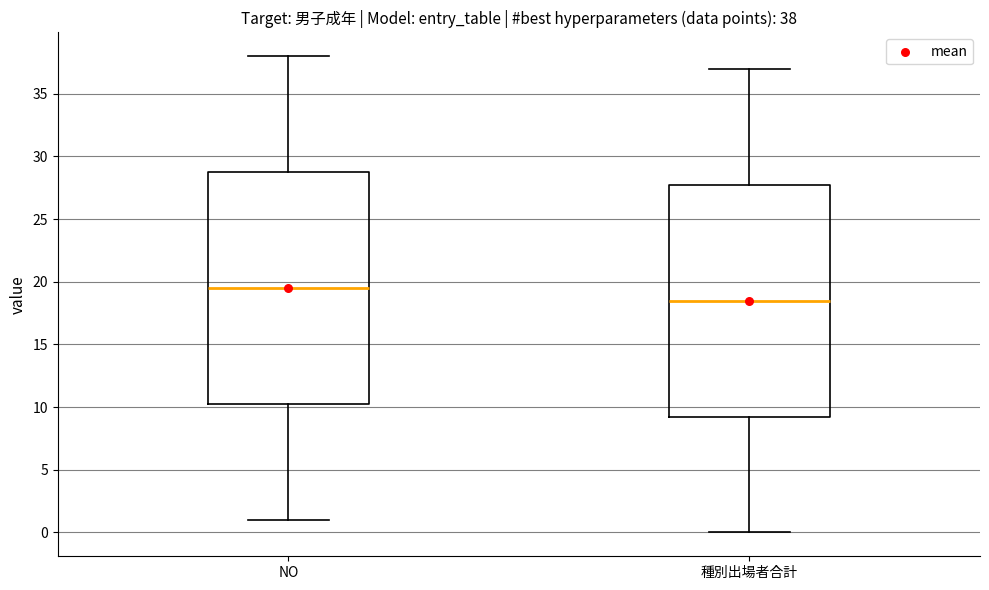

Which box has the lowest median line?

種別出場者合計